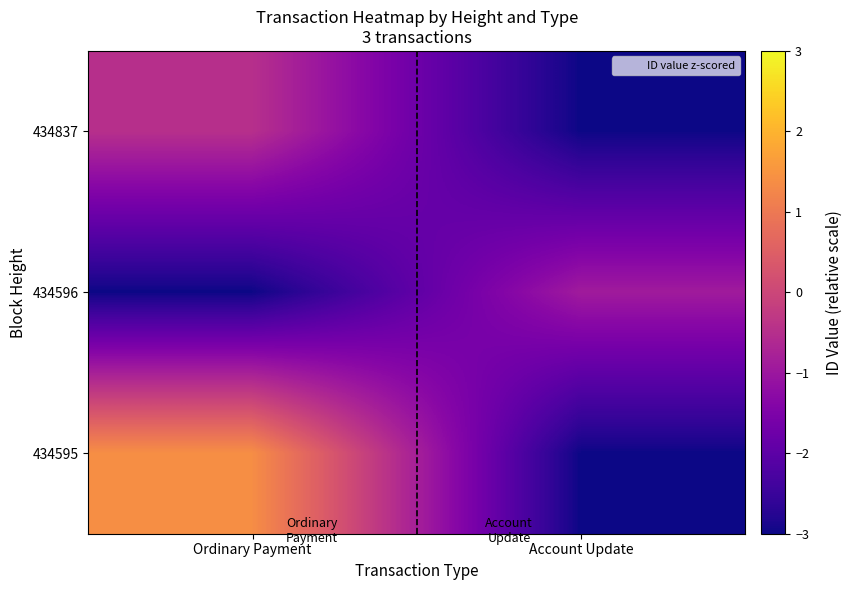

List the series in order of their peak value, lowest first.

434596, 434837, 434595